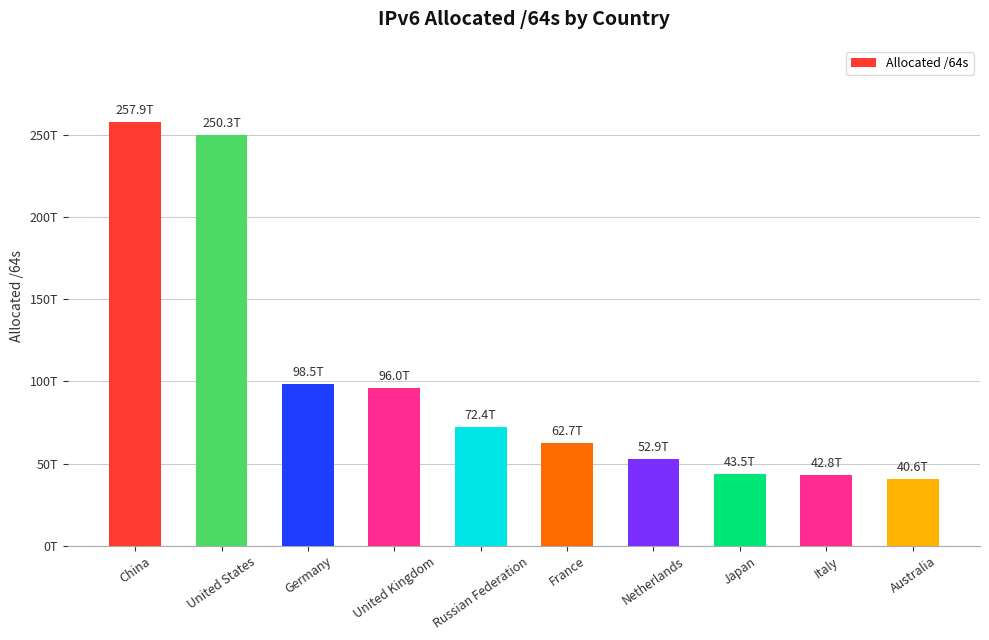

Are the bars horizontal?

No